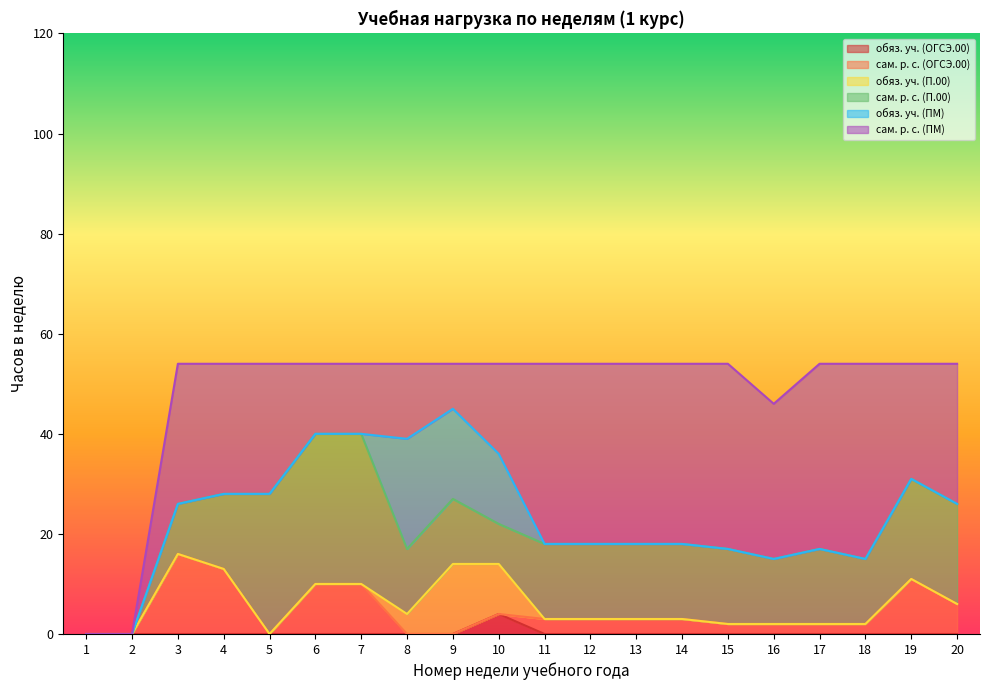

How many series are shown in this chart?

6